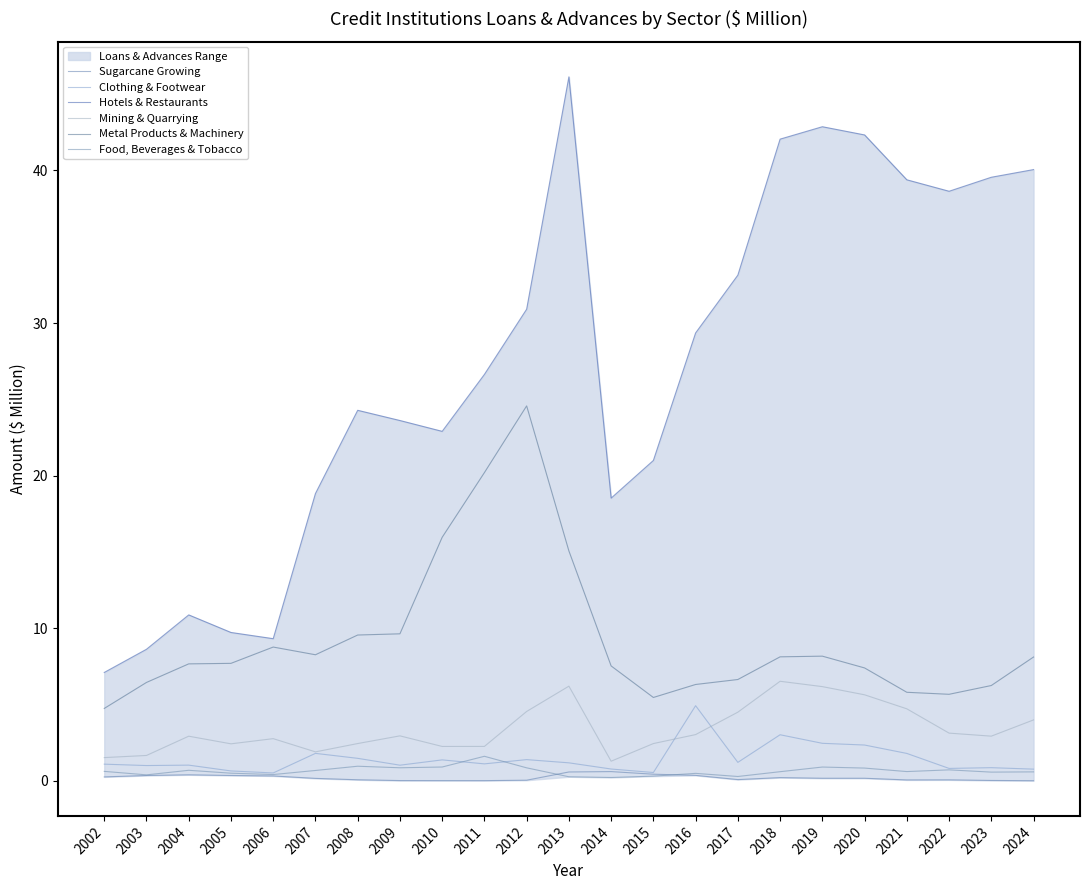

What value does the Sugarcane Growing series have at 2014?

0.6